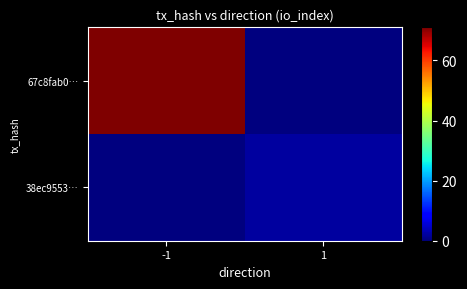

Reading left to right, what are all the values shown in this chart?

67c8fab0…: -1=71	1=0
38ec9553…: -1=0	1=2